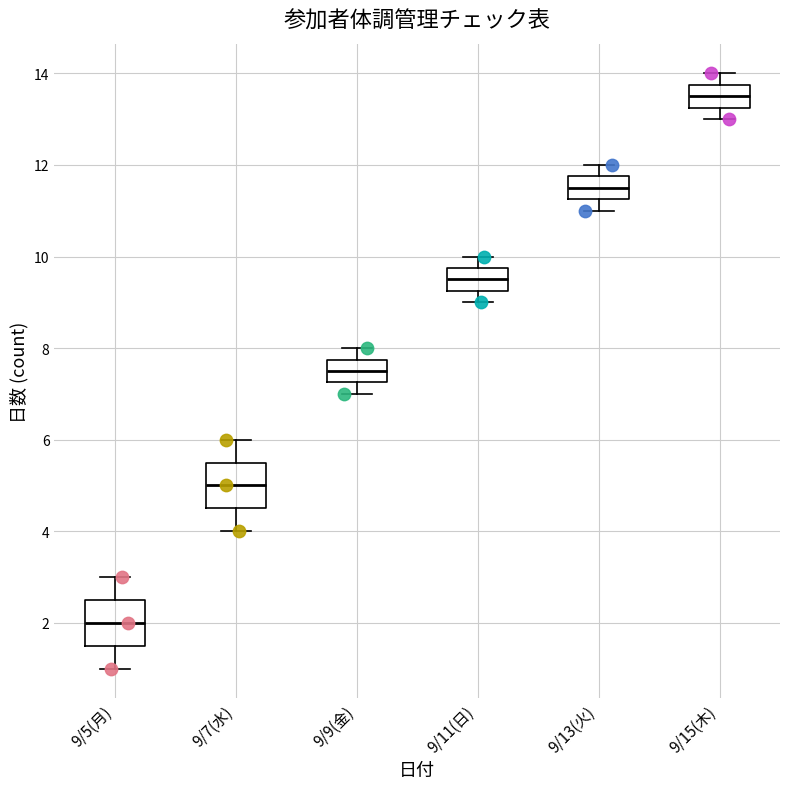

Reading left to right, transcribe this box plot: for each box, give where its median line is, the range the box spans, and where its two whiskers end, as read against the y-axis. The values are not printed on the chart, so give them approximately, as read against the axis.

9/5(月): median 2.0, box 1.6 to 2.6, whiskers 1.0 to 3.0
9/7(水): median 5.0, box 4.6 to 5.6, whiskers 4.0 to 6.0
9/9(金): median 7.6, box 7.2 to 7.8, whiskers 7.0 to 8.0
9/11(日): median 9.6, box 9.2 to 9.8, whiskers 9.0 to 10.0
9/13(火): median 11.6, box 11.2 to 11.8, whiskers 11.0 to 12.0
9/15(木): median 13.6, box 13.2 to 13.8, whiskers 13.0 to 14.0